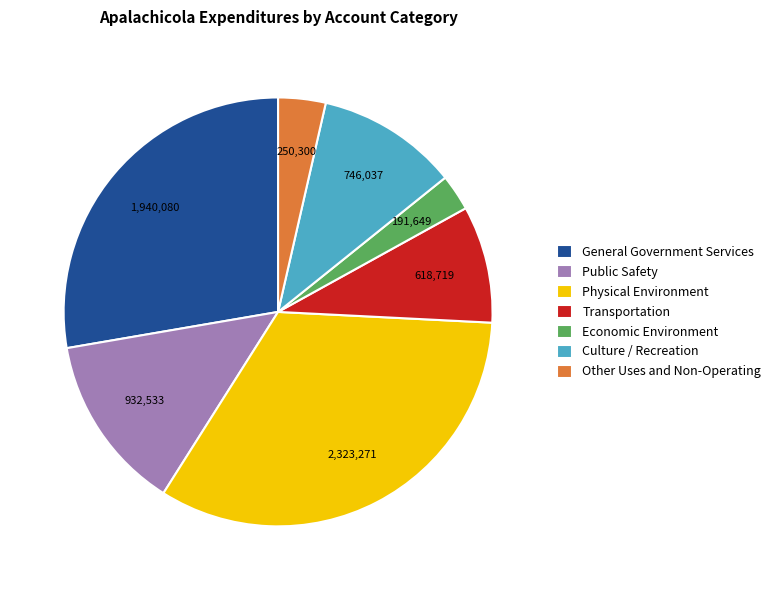

Combined, do Physical Environment and Other Uses and Non-Operating account for over 50%?

No